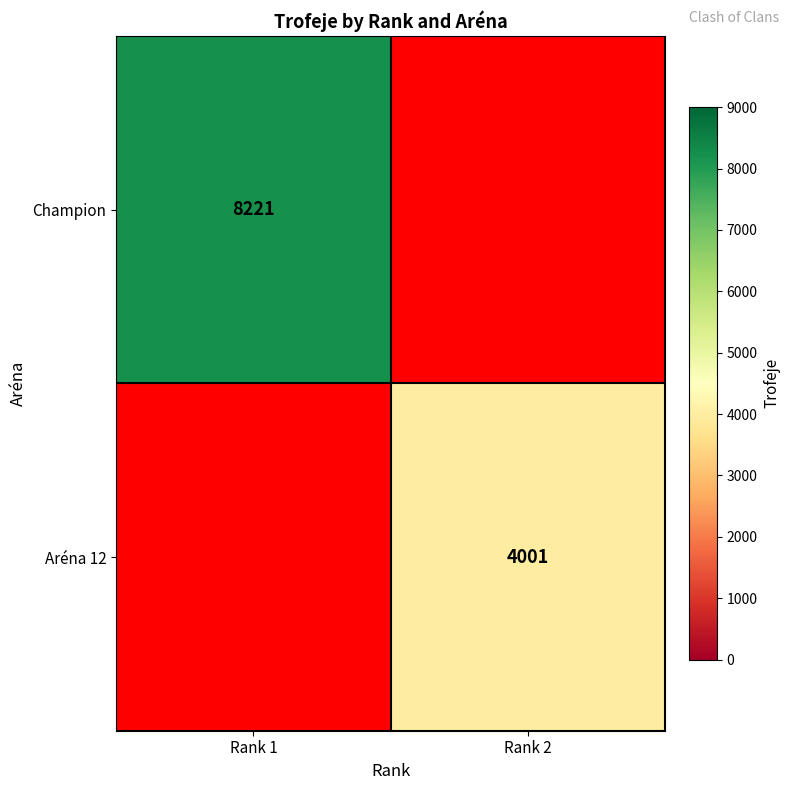

How many categories are shown in the chart?

2